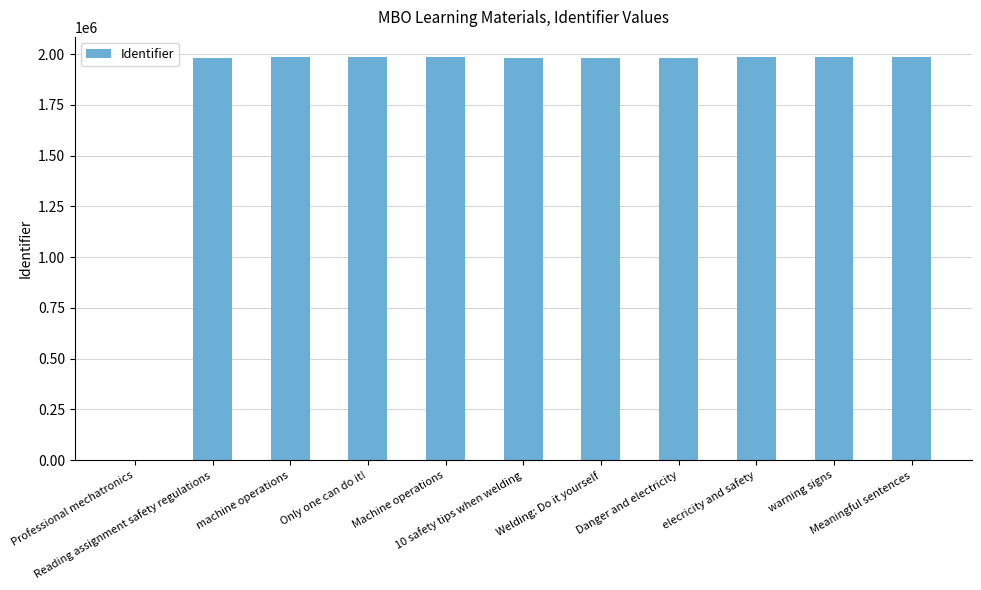

What is the sum of all values?

19839222